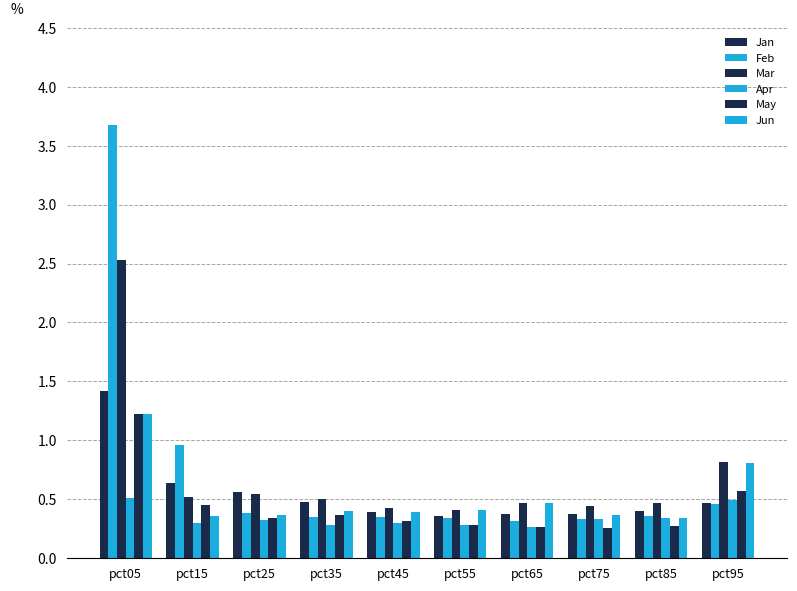

How many groups of bars are there?

10